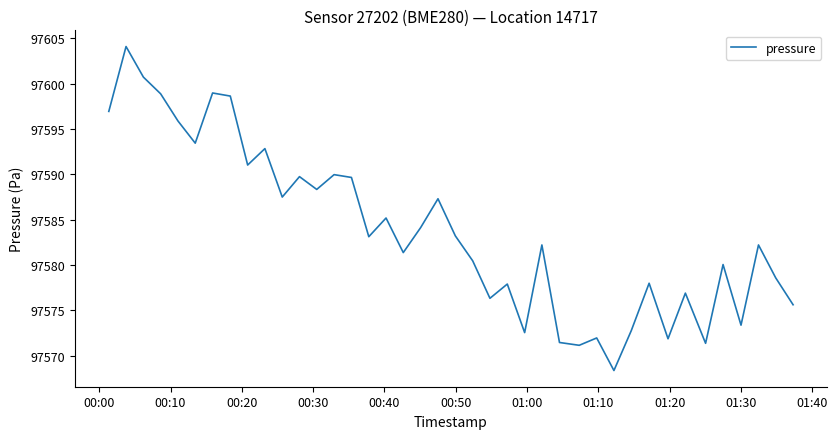

What is the minimum value shown in the chart?

97568.4